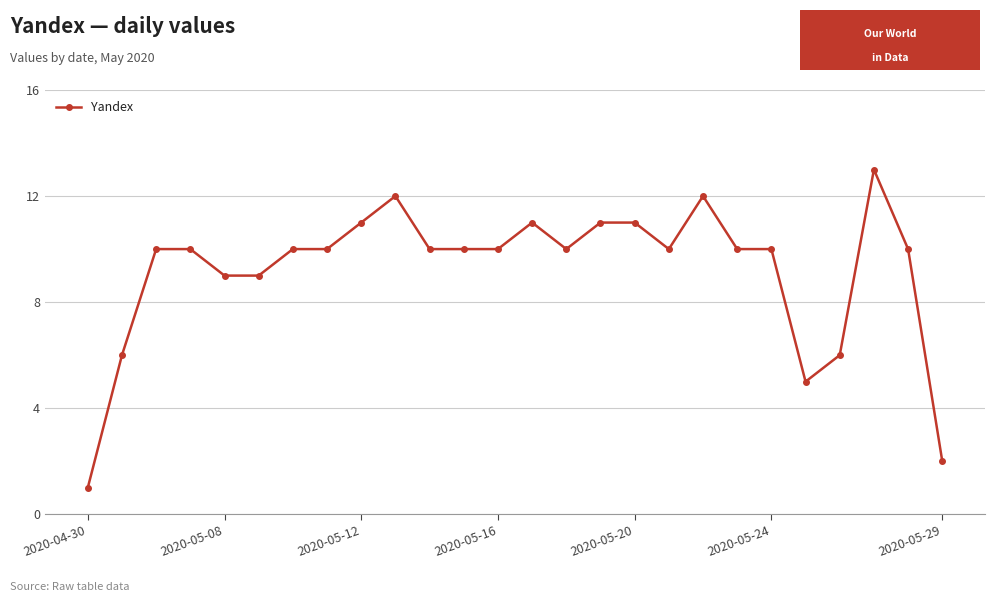

What is the greatest value displayed?

13